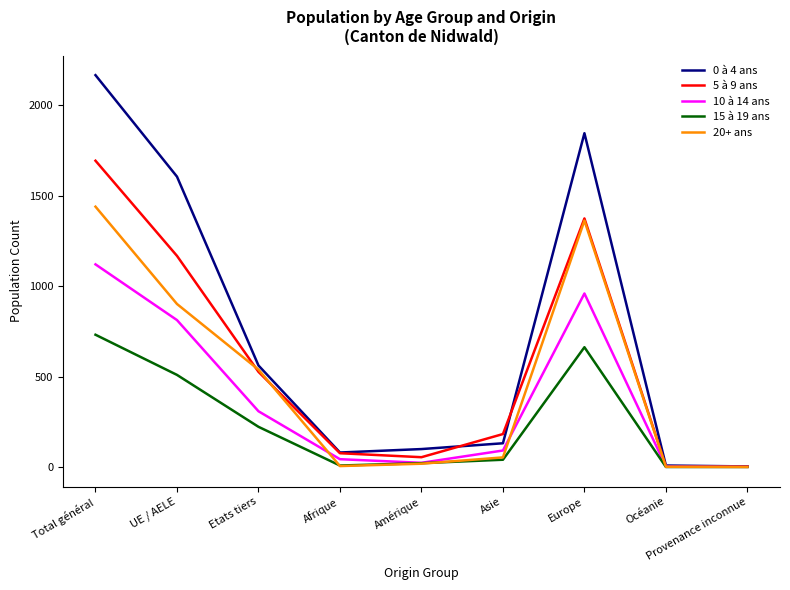

List the series in order of their overall mean, lowest first.

15 à 19 ans, 10 à 14 ans, 20+ ans, 5 à 9 ans, 0 à 4 ans